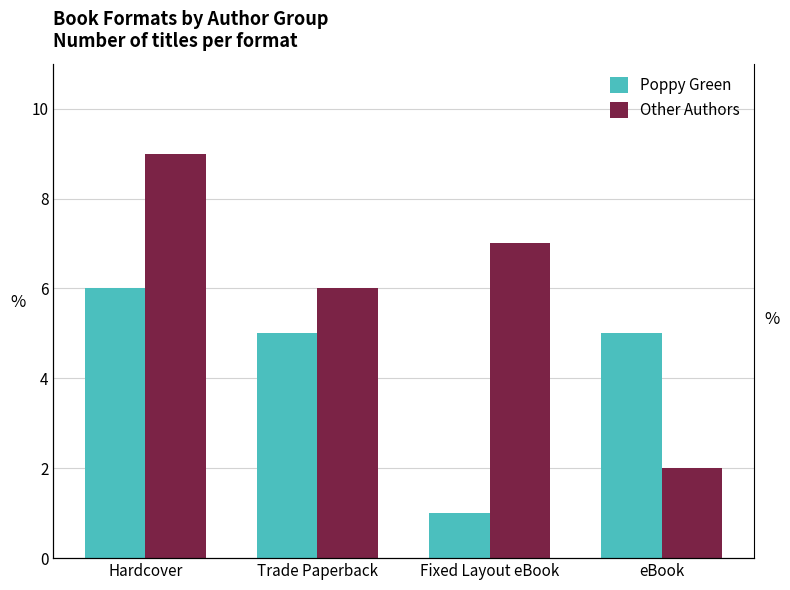

How many values in the Other Authors series exceed 7?

1